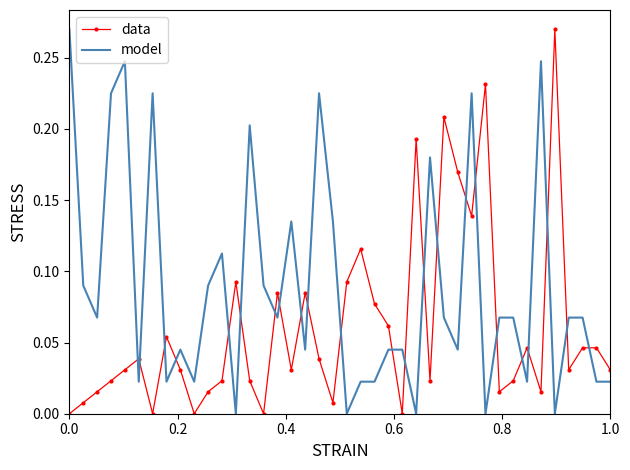

List the series in order of their overall mean, lowest first.

data, model